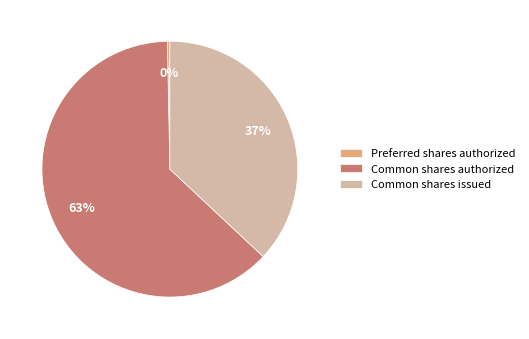

Between Common shares issued and Common shares authorized, which is larger?

Common shares authorized